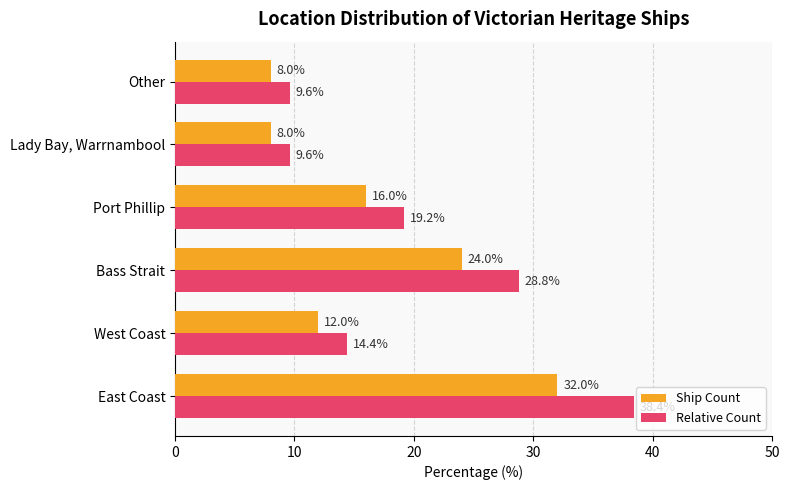

What value does the Ship Count series have at East Coast?

32.0